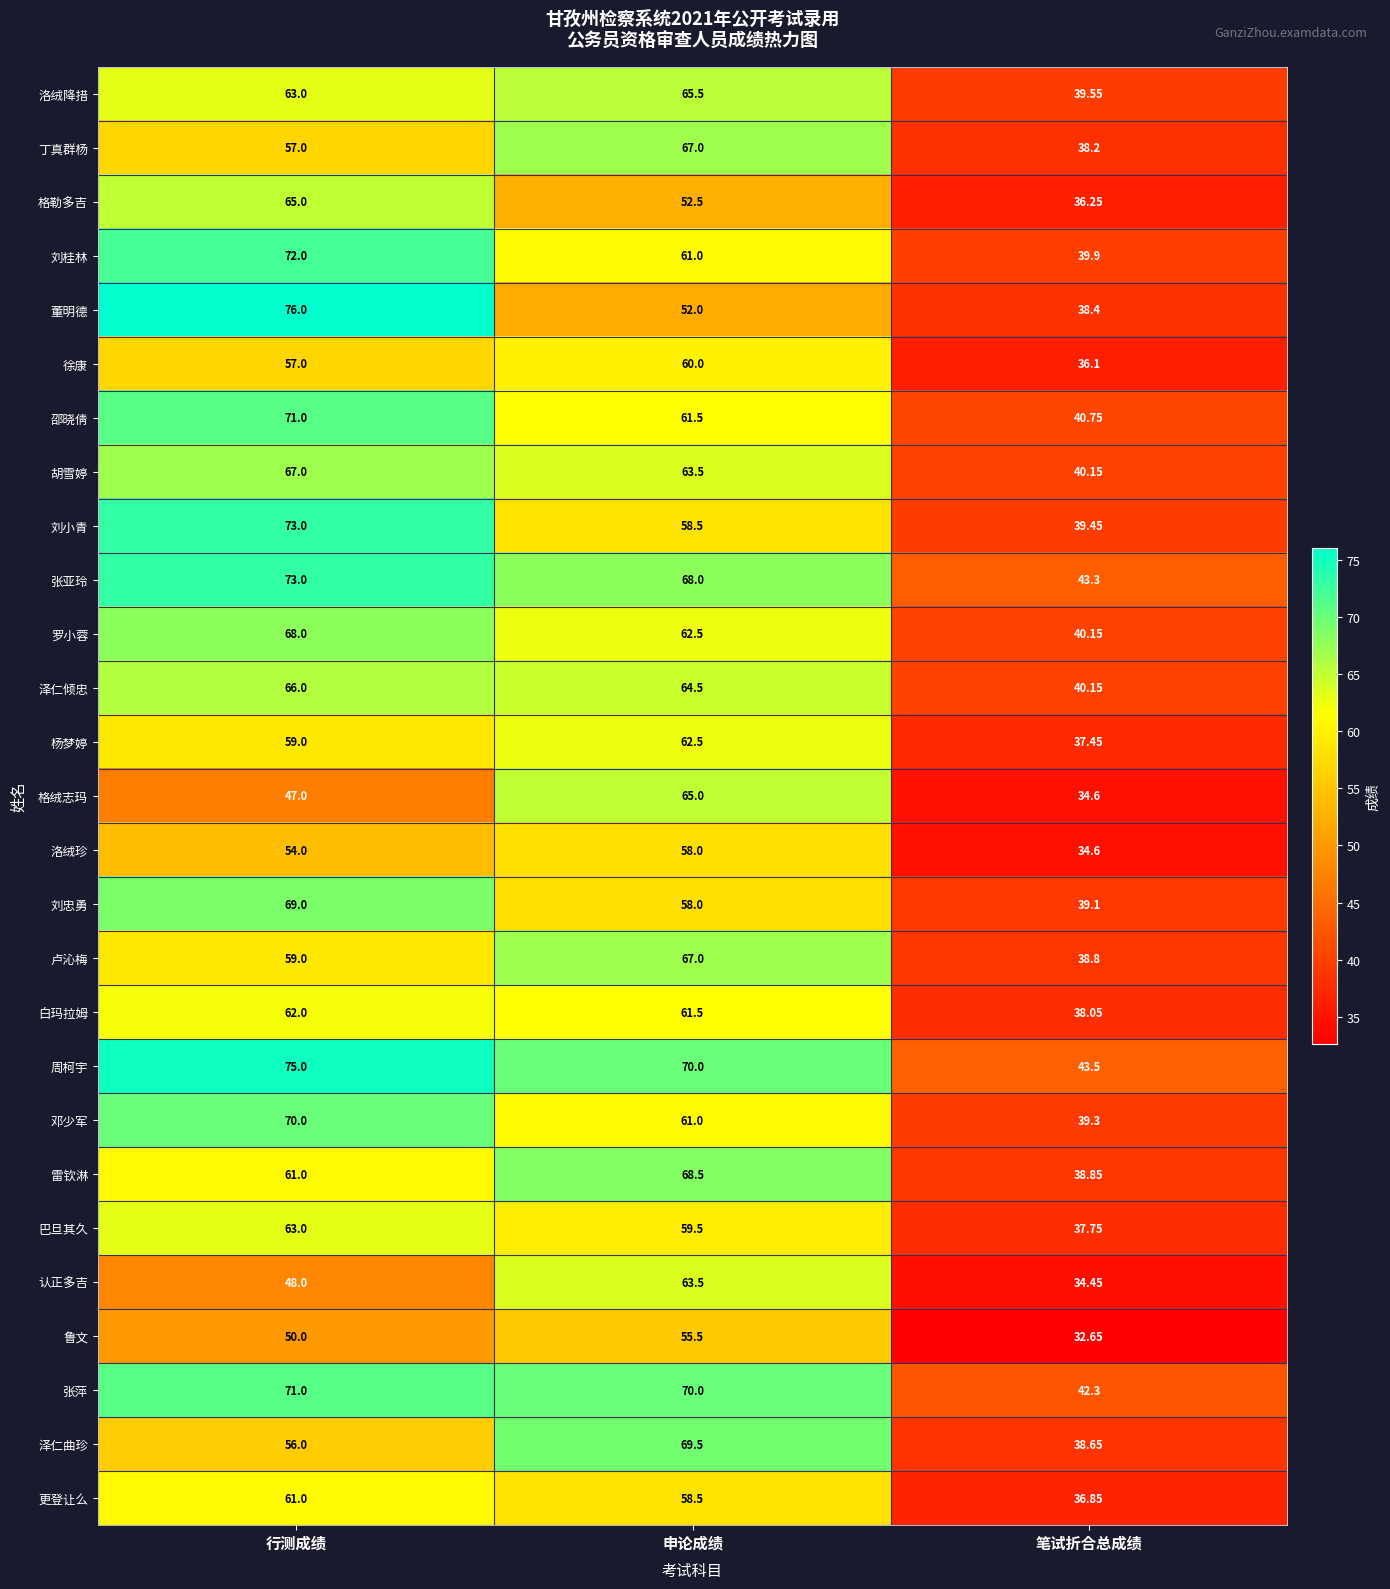

Which series has the largest range (max minus min)?

董明德